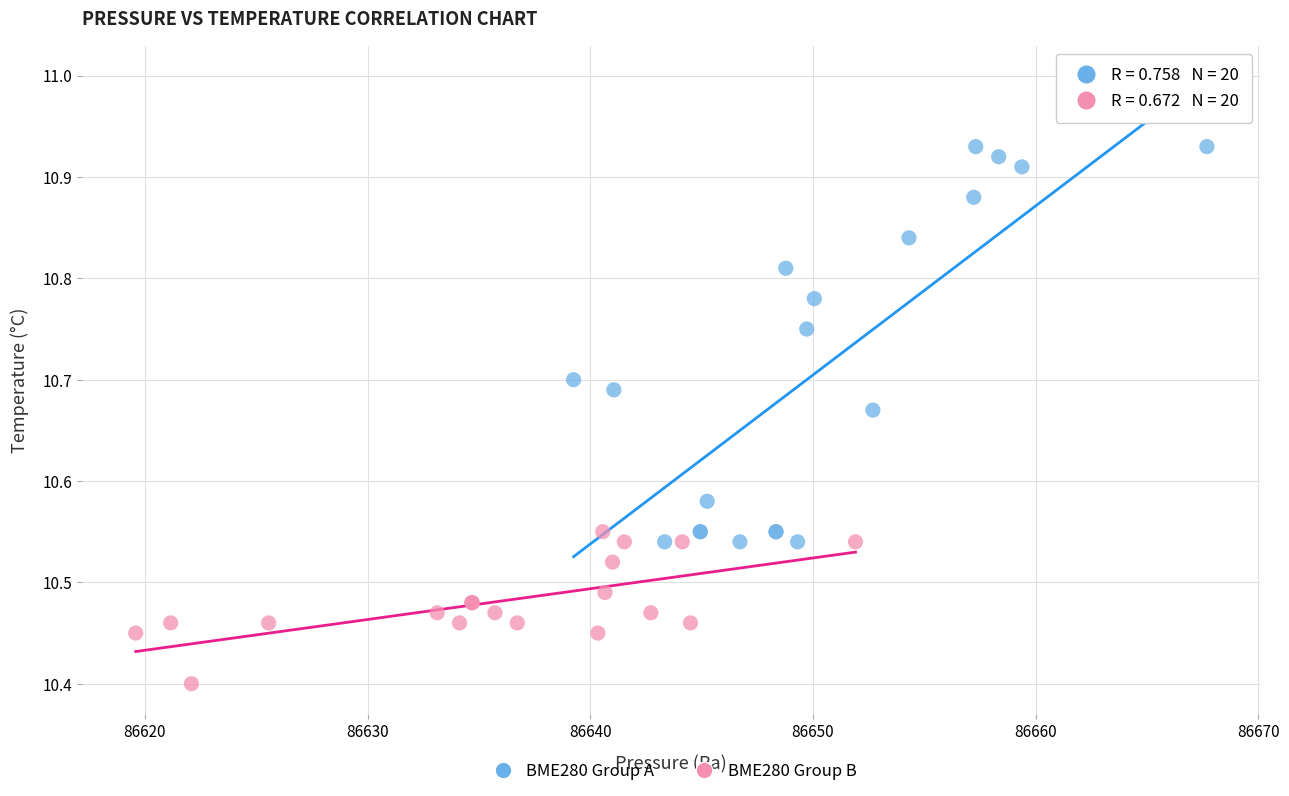

Which series has the largest Y range (max minus min)?

BME280 Group A